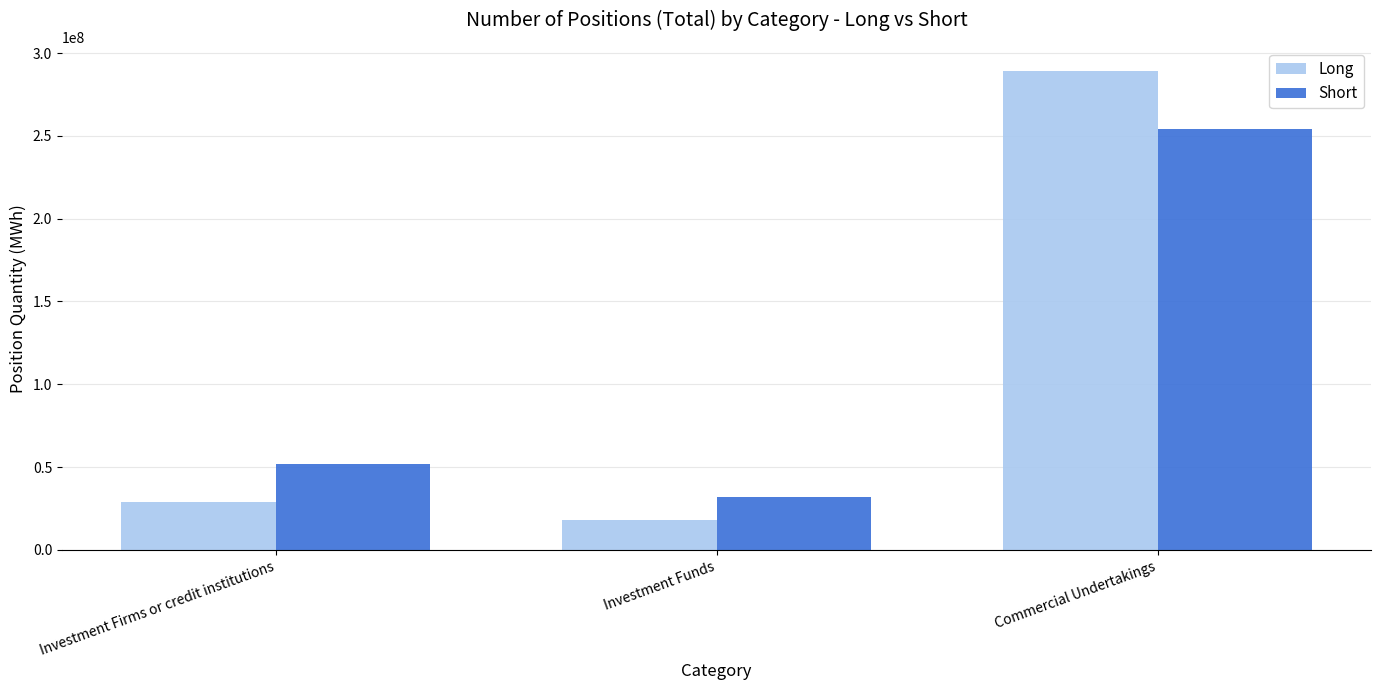

What is the label of the 3rd bar from the left?

Commercial Undertakings